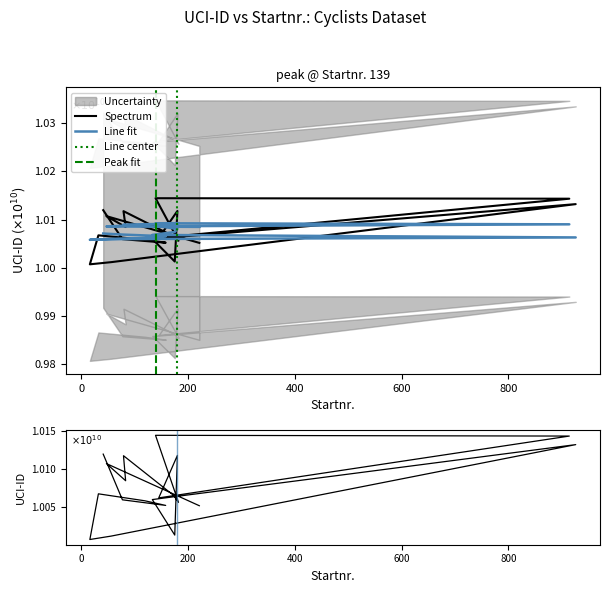

Which has a higher value, 41 or 145?

41